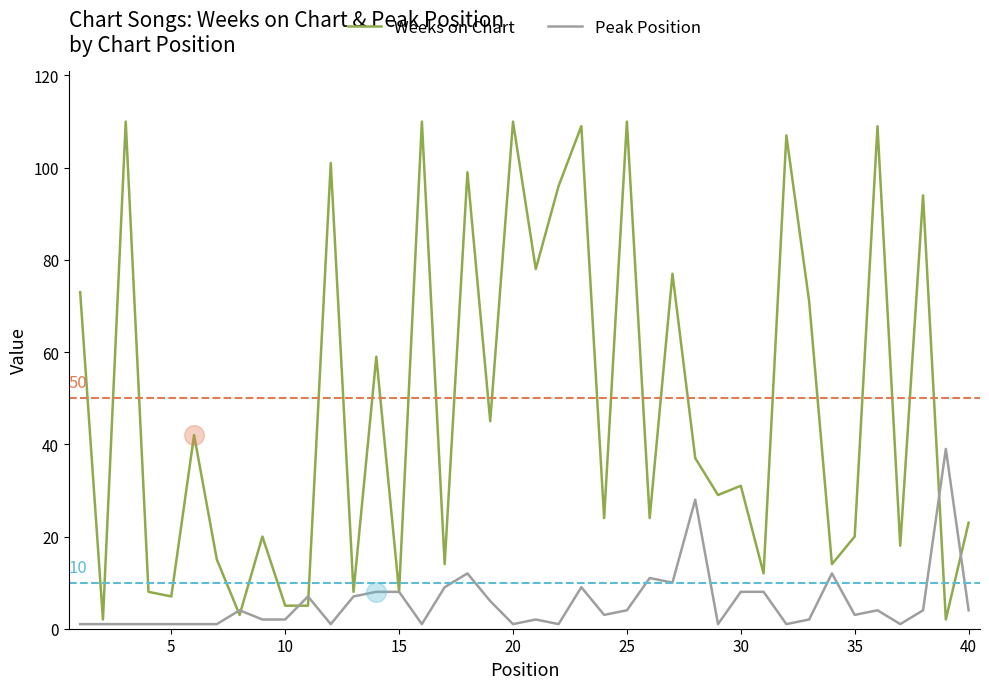

What is the greatest value displayed?

110